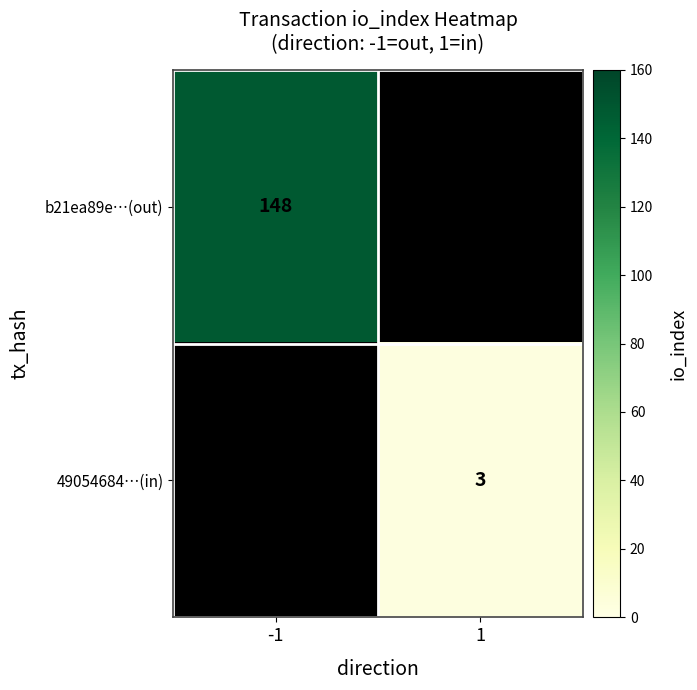

The value of b21ea89e…(out) at -1 is 47. True or false?

False